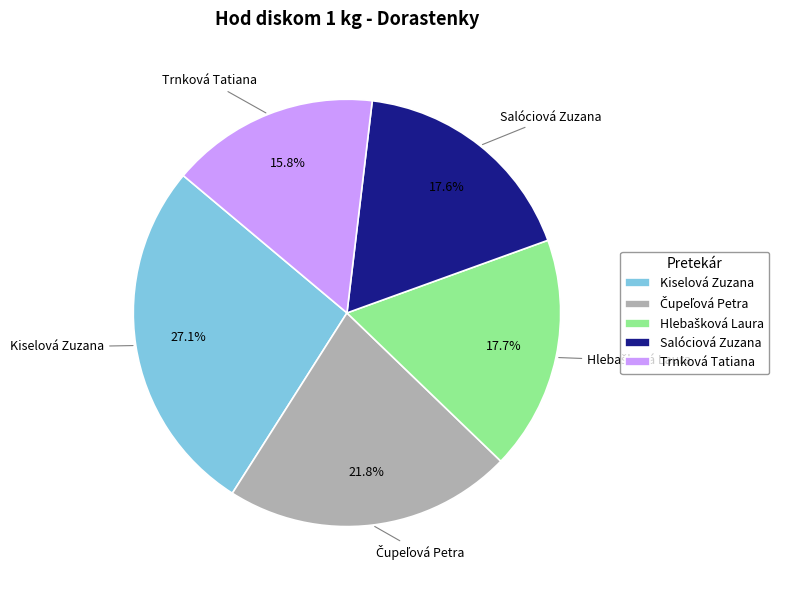

Is there any slice that represents more than half of the pie?

No